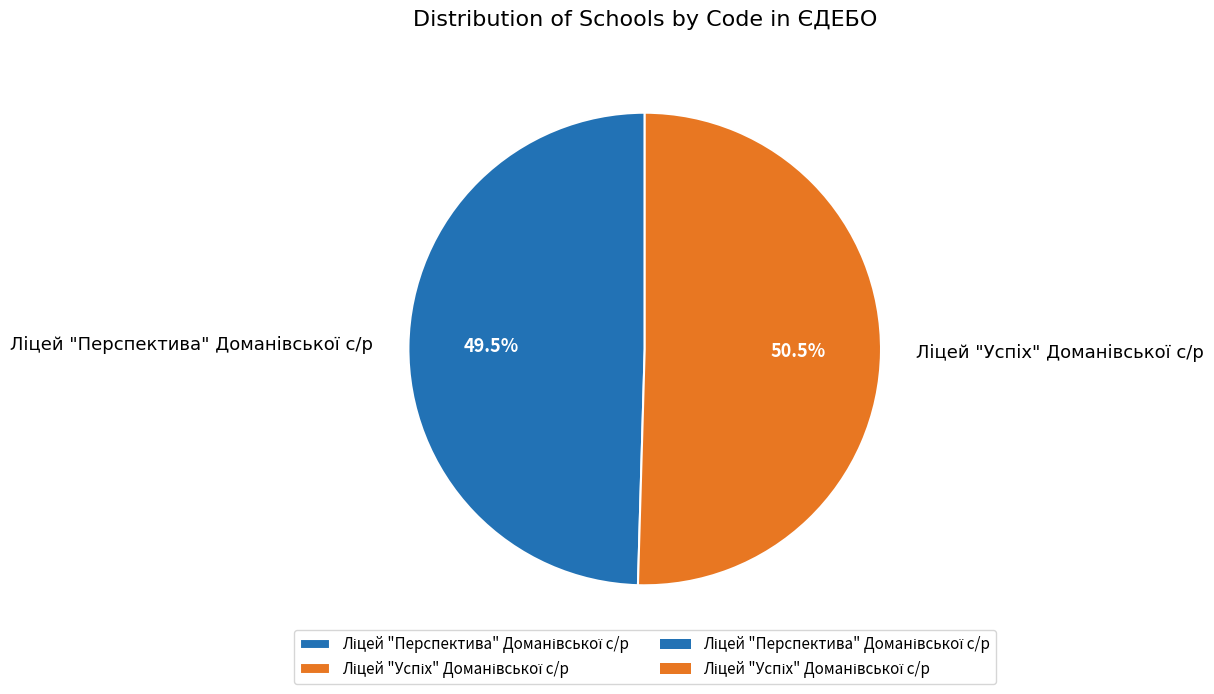

Is there any slice that represents more than half of the pie?

Yes